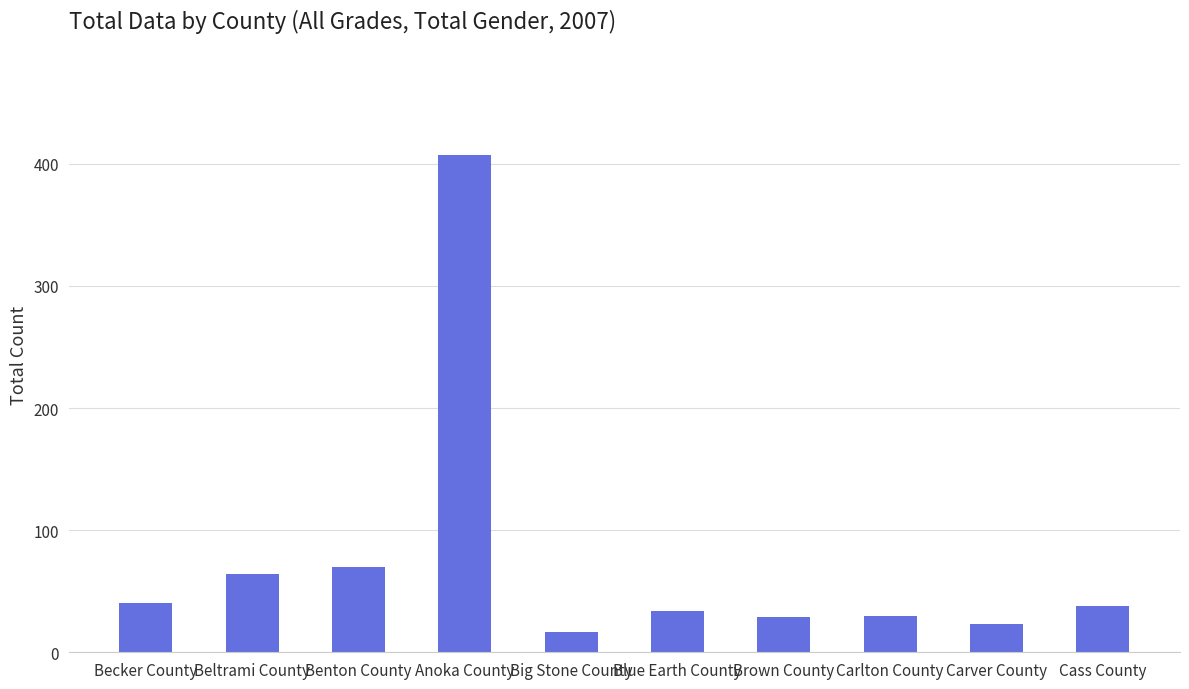

What is the difference between the maximum and minimum values?

390